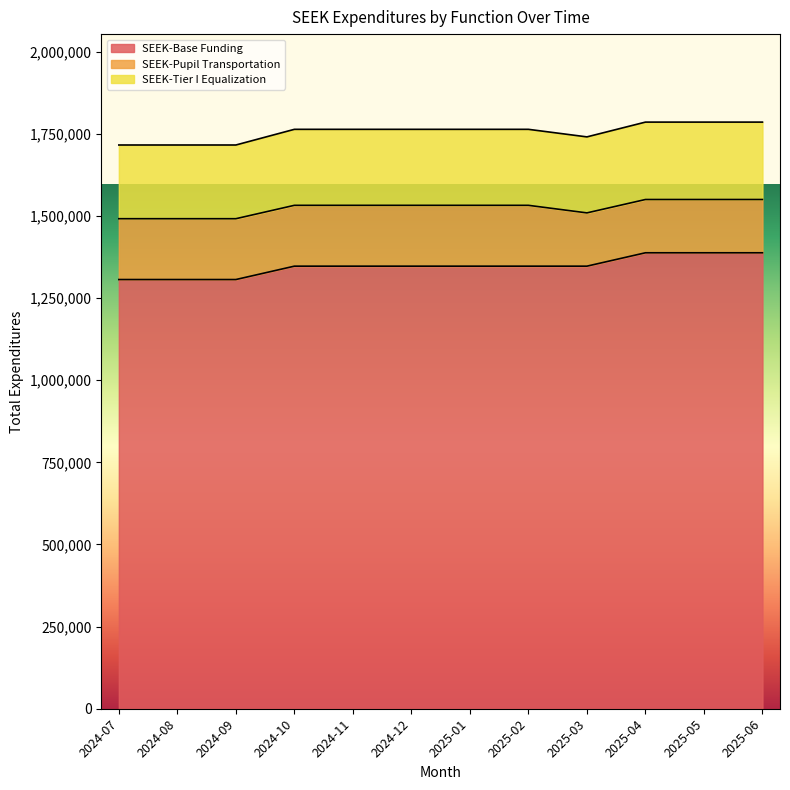

Is it true that SEEK-Pupil Transportation equals 111728 at 2024-08?

False